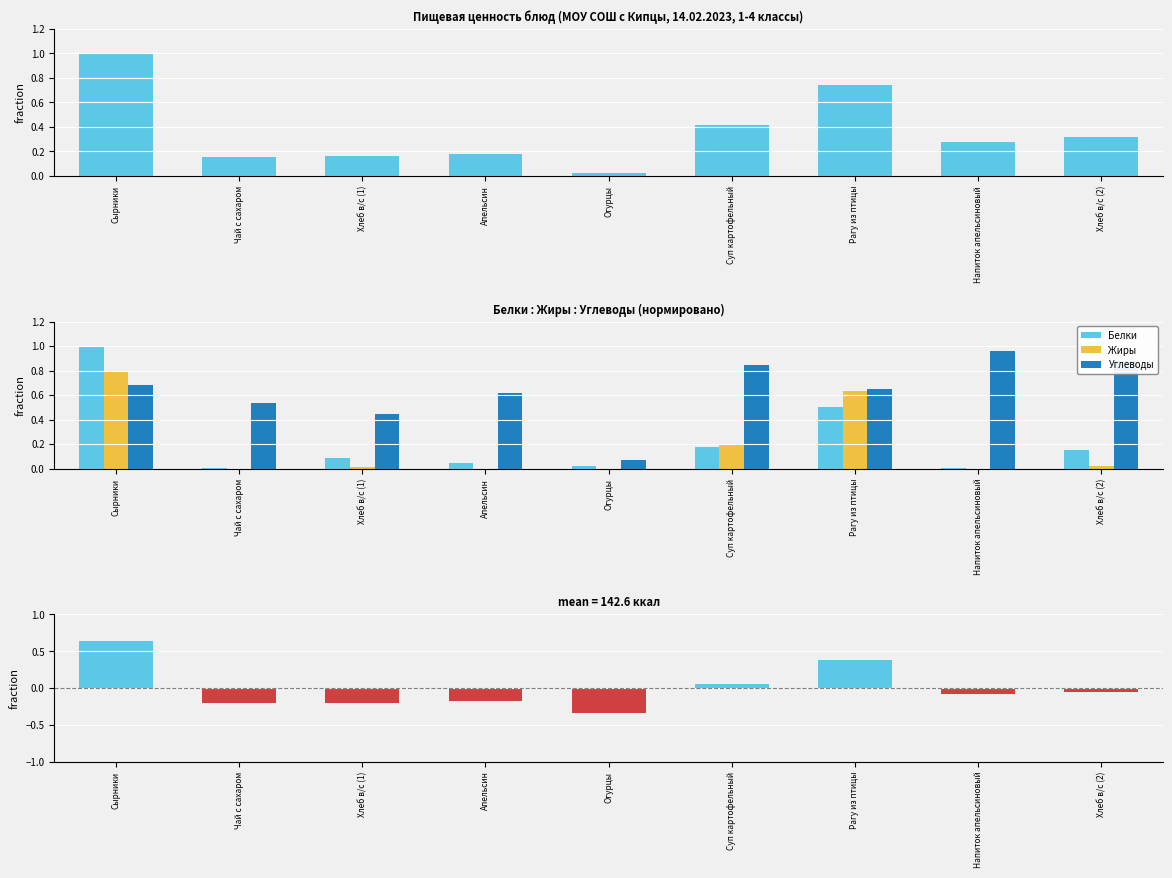

True or false: Жиры has a value of 0.4 at Апельсин.

False